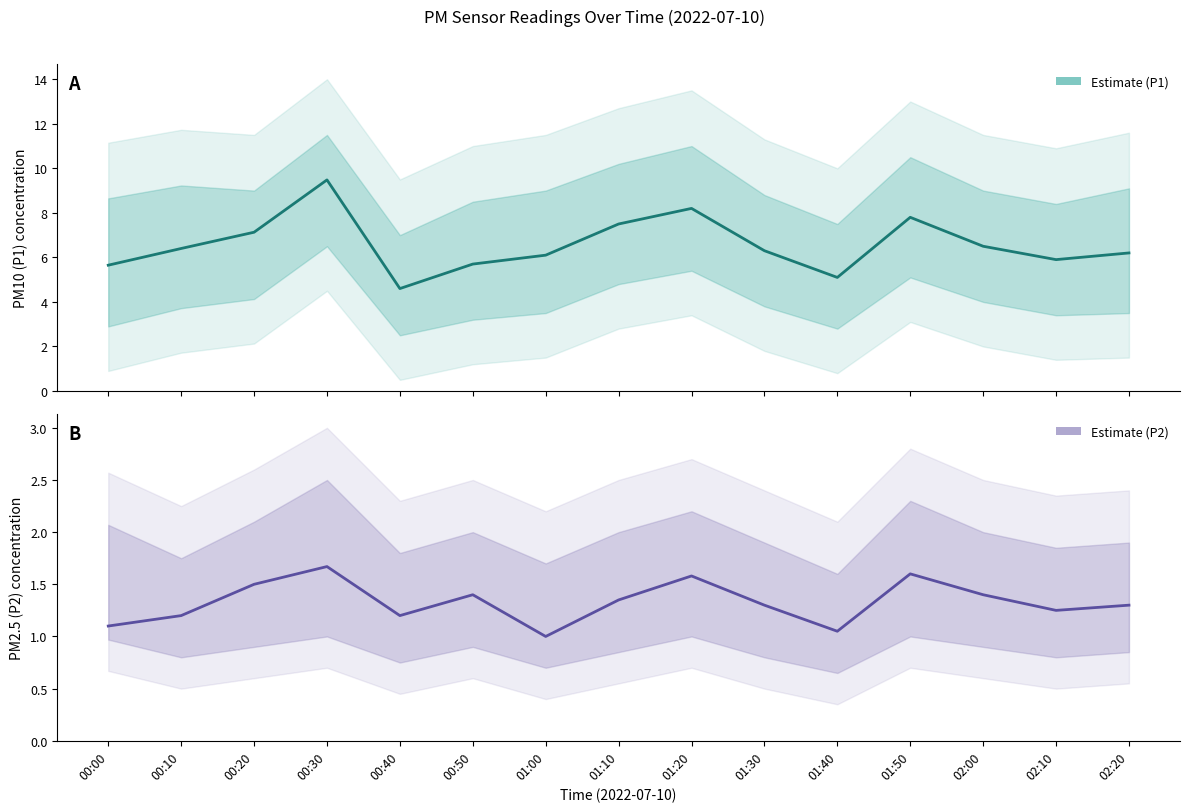

How many data points in Estimate (P1) are above 6?

10